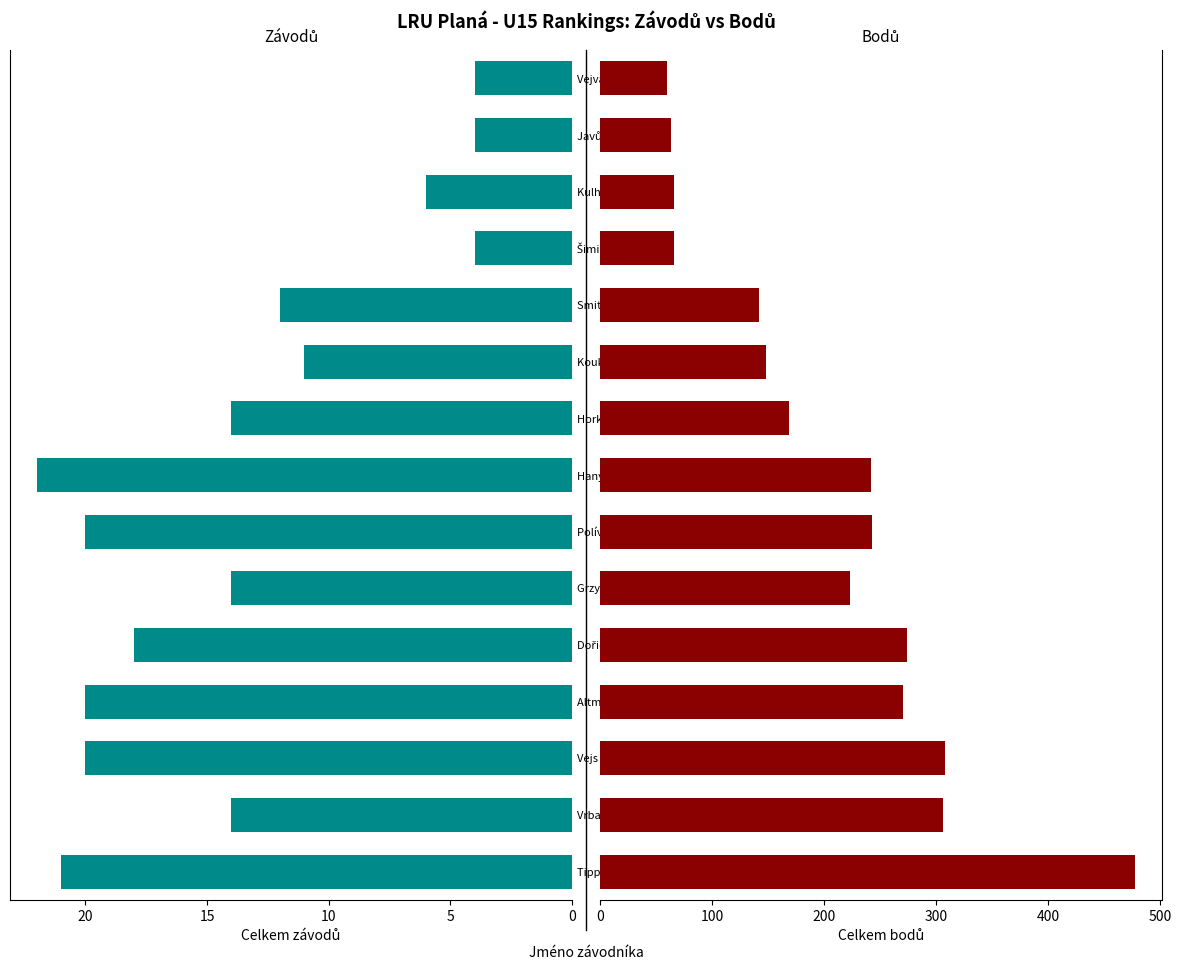

How many bars are there in each group?

2